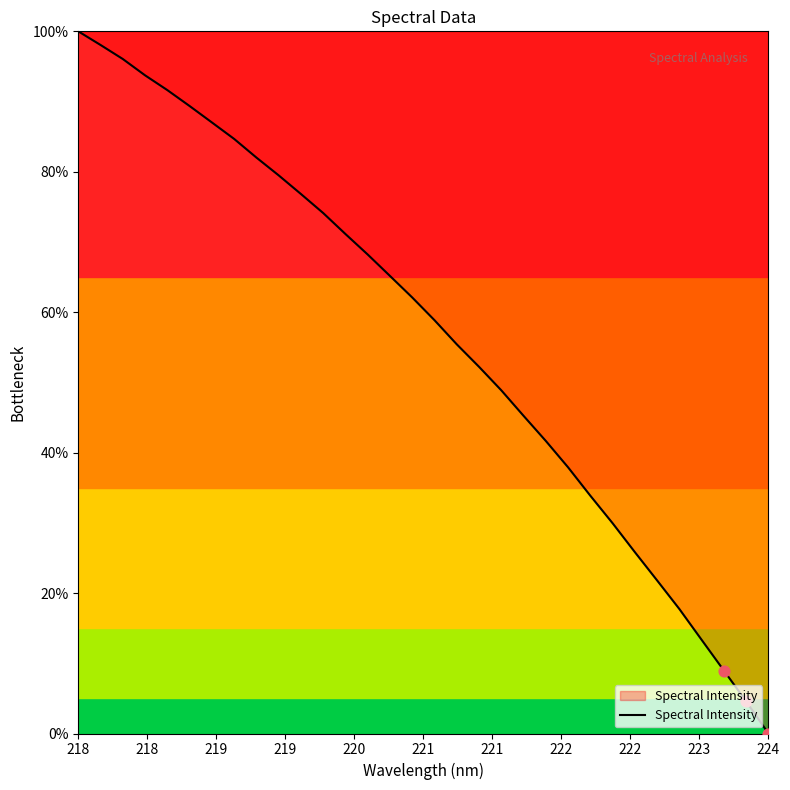

What is the difference between the maximum and minimum values?

100.0